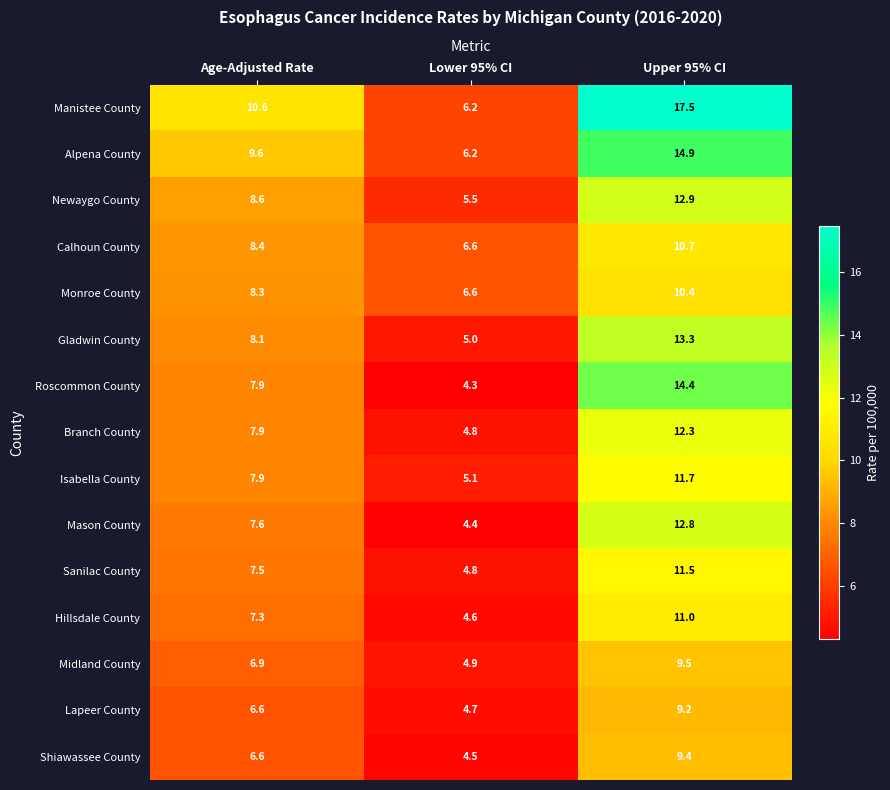

What is the total value across all series at Upper 95% CI?

181.5